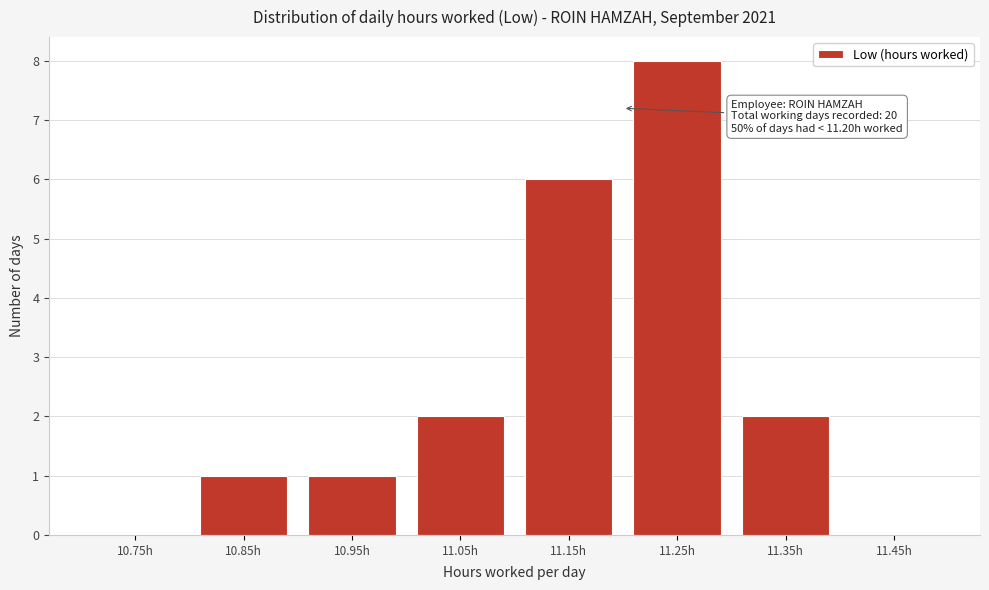

Over which range of the x-axis is the bar tallest?

11.2 to 11.3